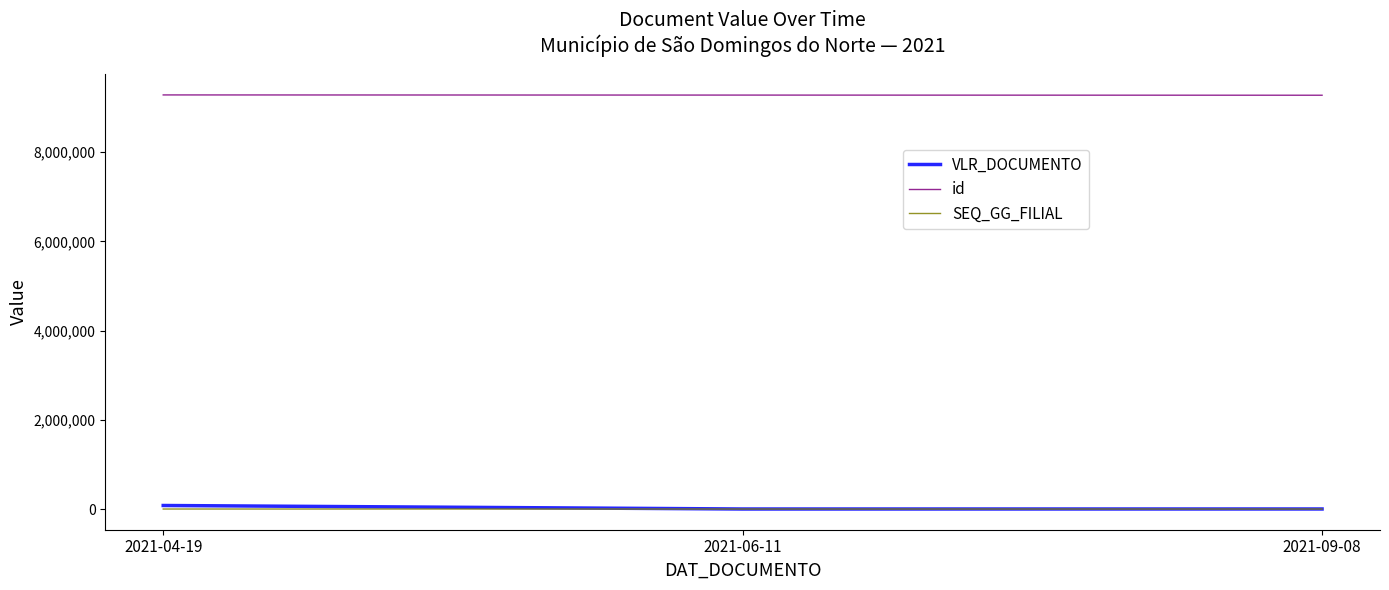

What is the average value of the VLR_DOCUMENTO series?

26749